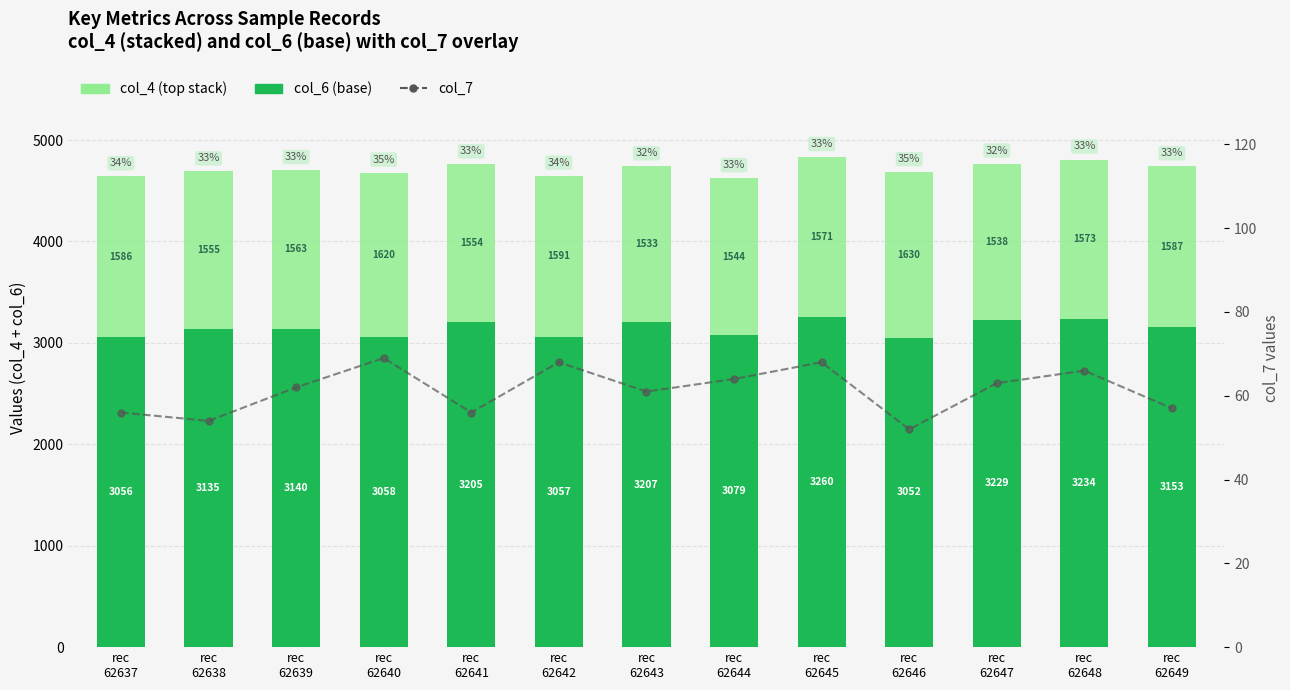

Reading left to right, what are all the values shown in this chart?

col_6: rec
62637=3056	rec
62638=3135	rec
62639=3140	rec
62640=3058	rec
62641=3205	rec
62642=3057	rec
62643=3207	rec
62644=3079	rec
62645=3260	rec
62646=3052	rec
62647=3229	rec
62648=3234	rec
62649=3153
col_4: rec
62637=1586	rec
62638=1555	rec
62639=1563	rec
62640=1620	rec
62641=1554	rec
62642=1591	rec
62643=1533	rec
62644=1544	rec
62645=1571	rec
62646=1630	rec
62647=1538	rec
62648=1573	rec
62649=1587
col_7: rec
62637=56	rec
62638=54	rec
62639=62	rec
62640=69	rec
62641=56	rec
62642=68	rec
62643=61	rec
62644=64	rec
62645=68	rec
62646=52	rec
62647=63	rec
62648=66	rec
62649=57